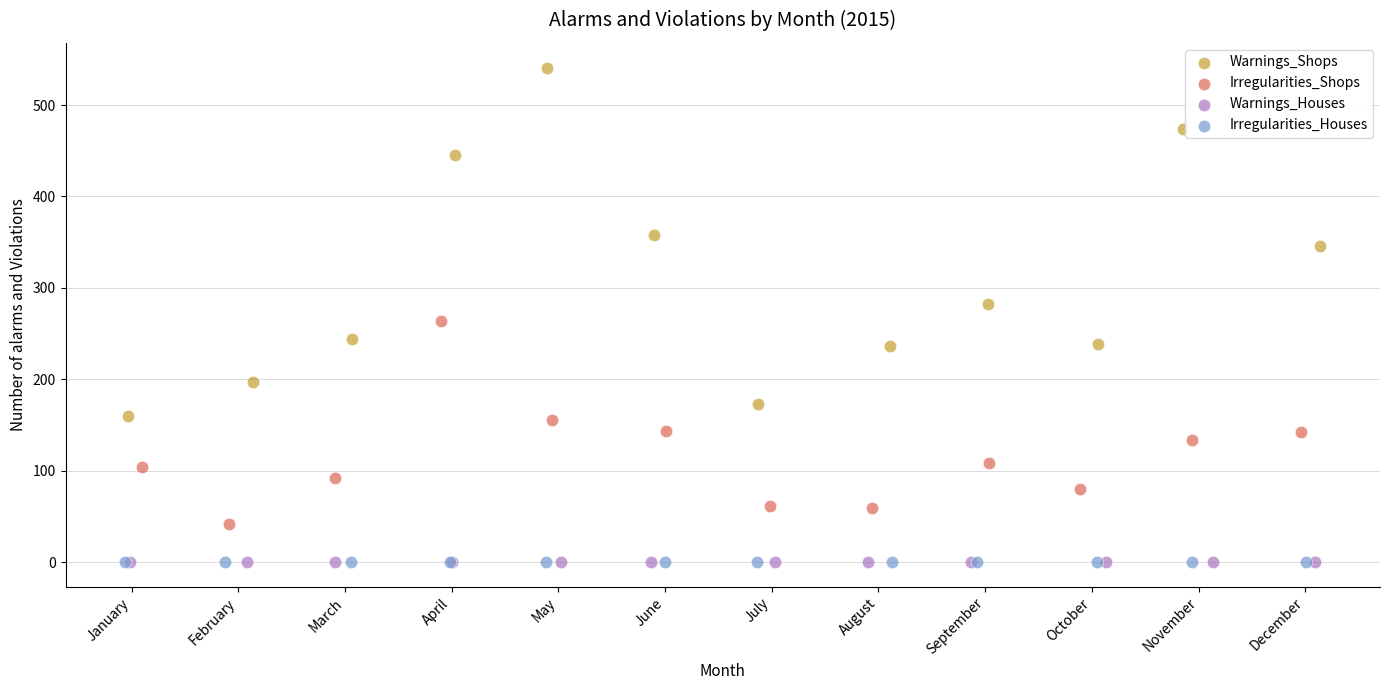

Which series contains the highest Y value?

Warnings_Shops